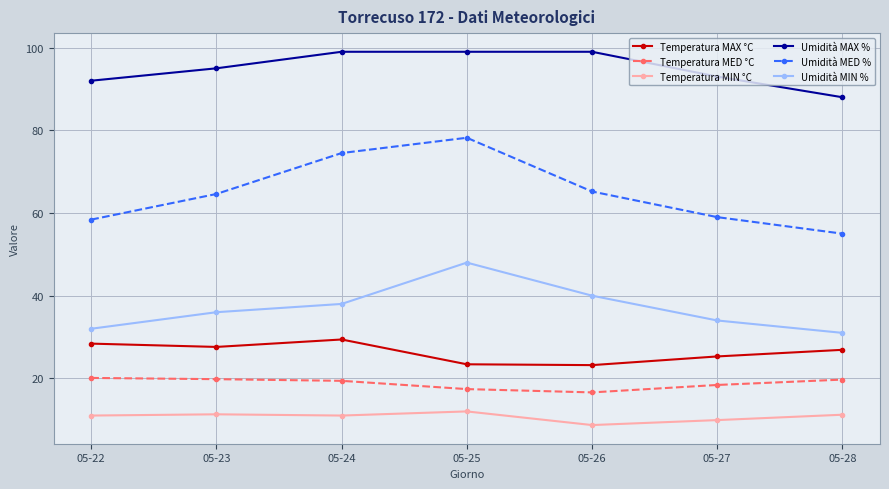

What is the value of the Temperatura MED °C point at the 3rd from the left?

19.4